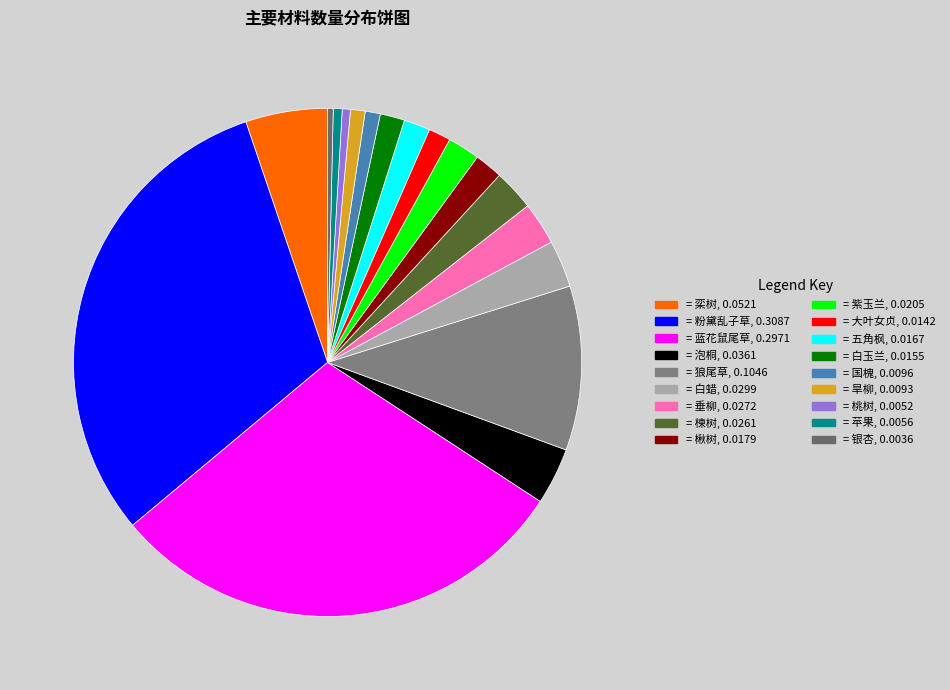

How many segments does this pie chart have?

18